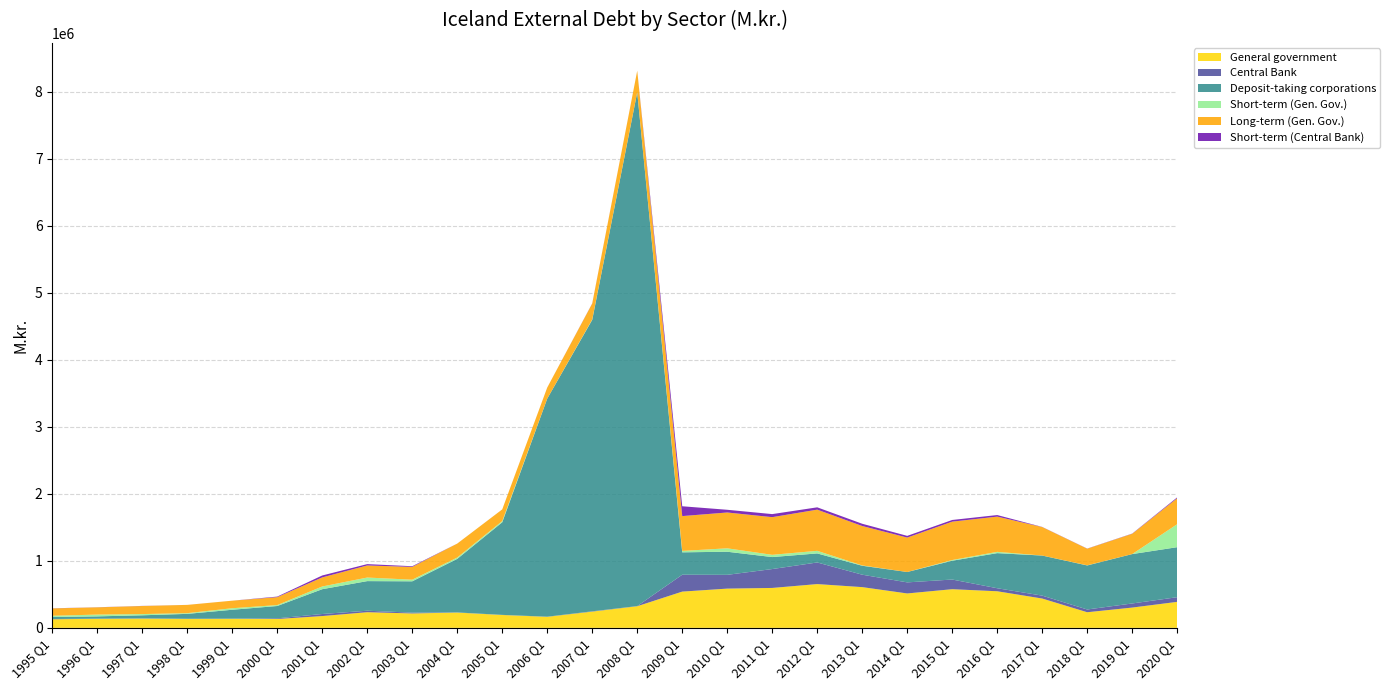

Reading right to left, what are all the values shown in this chart?

General government: 2020 Q1=388044	2019 Q1=302810	2018 Q1=233079	2017 Q1=437713	2016 Q1=546259	2015 Q1=577049	2014 Q1=513571	2013 Q1=608085	2012 Q1=653472	2011 Q1=595845	2010 Q1=585881	2009 Q1=541018	2008 Q1=322663	2007 Q1=242551	2006 Q1=164830	2005 Q1=192064	2004 Q1=228315	2003 Q1=215112	2002 Q1=233669	2001 Q1=176033	2000 Q1=131965	1999 Q1=135406	1998 Q1=133950	1997 Q1=138535	1996 Q1=134860	1995 Q1=128242
Central Bank: 2020 Q1=69770	2019 Q1=61244	2018 Q1=41094	2017 Q1=43372	2016 Q1=45087	2015 Q1=144255	2014 Q1=165185	2013 Q1=185446	2012 Q1=322592	2011 Q1=281915	2010 Q1=205533	2009 Q1=252009	2008 Q1=2357	2007 Q1=4519	2006 Q1=2091	2005 Q1=1777	2004 Q1=2049	2003 Q1=11878	2002 Q1=22022	2001 Q1=30718	2000 Q1=10047	1999 Q1=1775	1998 Q1=1759	1997 Q1=3172	1996 Q1=3075	1995 Q1=3301
Deposit-taking corporations: 2020 Q1=746682	2019 Q1=737194	2018 Q1=657477	2017 Q1=598117	2016 Q1=524041	2015 Q1=280888	2014 Q1=155122	2013 Q1=133621	2012 Q1=135167	2011 Q1=179006	2010 Q1=344982	2009 Q1=334426	2008 Q1=7669739	2007 Q1=4351354	2006 Q1=3255486	2005 Q1=1382311	2004 Q1=799159	2003 Q1=467740	2002 Q1=442117	2001 Q1=370355	2000 Q1=184113	1999 Q1=132968	1998 Q1=73065	1997 Q1=45846	1996 Q1=33411	1995 Q1=30450
Short-term (Gen. Gov.): 2020 Q1=343129	2019 Q1=215	2018 Q1=2019	2017 Q1=233	2016 Q1=19241	2015 Q1=10383	2014 Q1=0	2013 Q1=4684	2012 Q1=38680	2011 Q1=33514	2010 Q1=51012	2009 Q1=20856	2008 Q1=1504	2007 Q1=5878	2006 Q1=0	2005 Q1=17902	2004 Q1=20268	2003 Q1=24159	2002 Q1=53234	2001 Q1=40523	2000 Q1=13816	1999 Q1=22810	1998 Q1=10574	1997 Q1=18245	1996 Q1=26708	1995 Q1=18337
Long-term (Gen. Gov.): 2020 Q1=387829	2019 Q1=302753	2018 Q1=247797	2017 Q1=425125	2016 Q1=525928	2015 Q1=572962	2014 Q1=513688	2013 Q1=588559	2012 Q1=614792	2011 Q1=562331	2010 Q1=534869	2009 Q1=520162	2008 Q1=321159	2007 Q1=236673	2006 Q1=164830	2005 Q1=174162	2004 Q1=208047	2003 Q1=190953	2002 Q1=180435	2001 Q1=135510	2000 Q1=118149	1999 Q1=112596	1998 Q1=123376	1997 Q1=120290	1996 Q1=108152	1995 Q1=109905
Short-term (Central Bank): 2020 Q1=12796	2019 Q1=3199	2018 Q1=2164	2017 Q1=2249	2016 Q1=23366	2015 Q1=24974	2014 Q1=25637	2013 Q1=33537	2012 Q1=34502	2011 Q1=45451	2010 Q1=40413	2009 Q1=146601	2008 Q1=284	2007 Q1=2880	2006 Q1=412	2005 Q1=276	2004 Q1=293	2003 Q1=10155	2002 Q1=19978	2001 Q1=28822	2000 Q1=8413	1999 Q1=149	1998 Q1=159	1997 Q1=1565	1996 Q1=1481	1995 Q1=1684